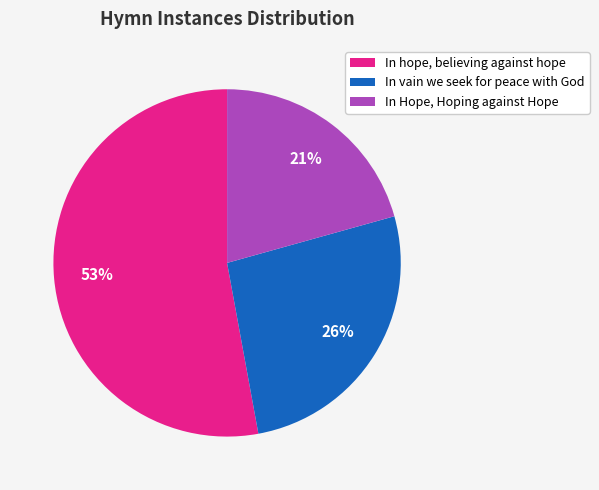

Which slice is the largest?

In hope, believing against hope